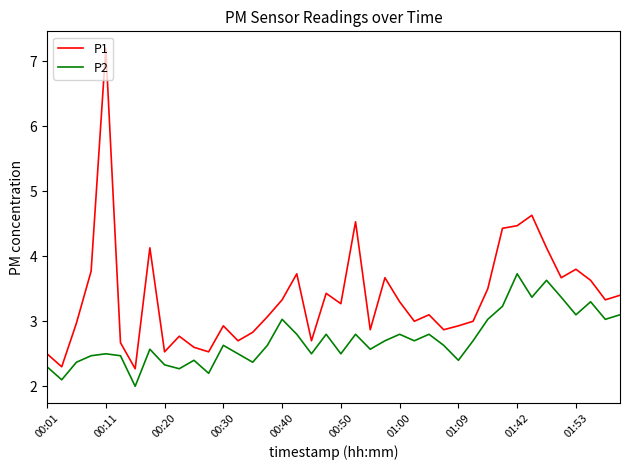

What is the smallest value displayed?

2.0